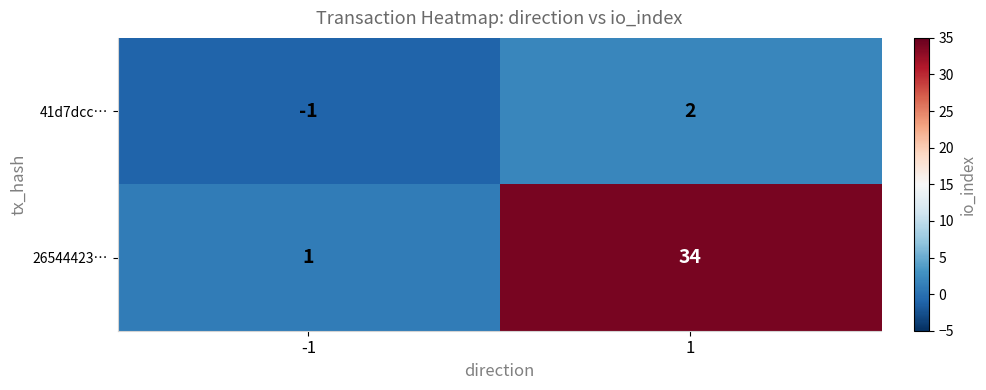

Is the value of 26544423… at -1 greater than the value of 41d7dcc… at -1?

Yes